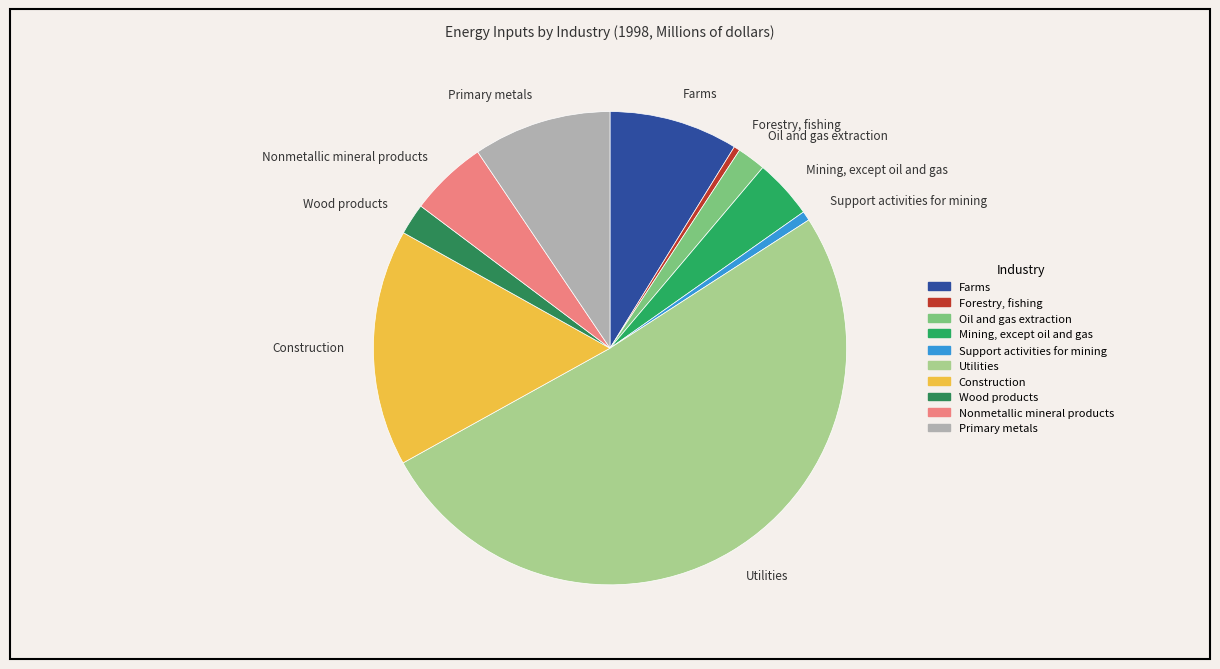

Is there a majority slice in this chart?

Yes